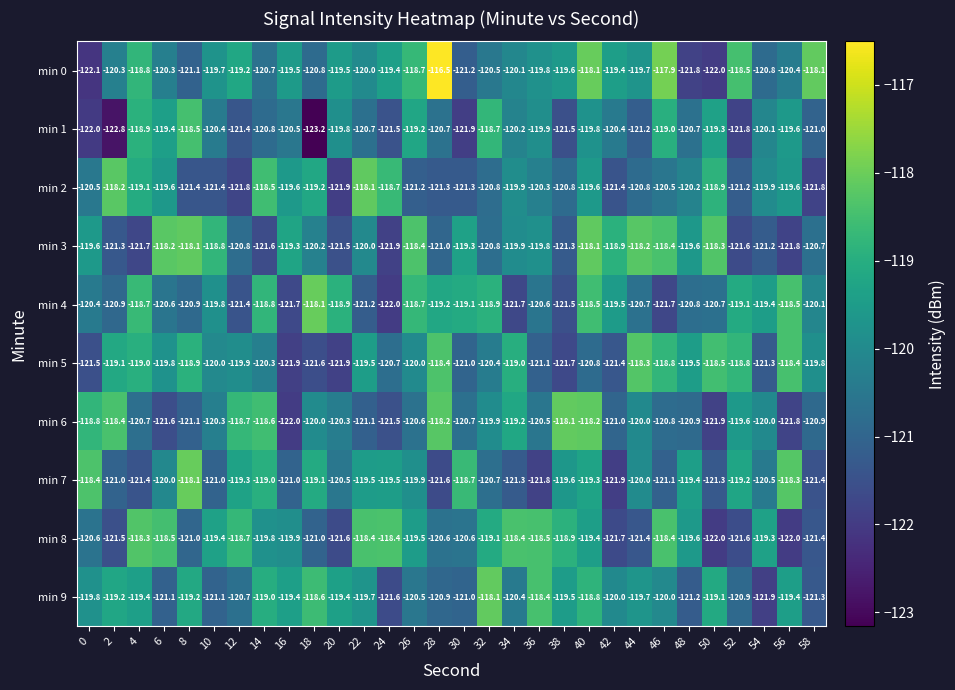

True or false: min 9 has a value of -121.1 at 6.

True